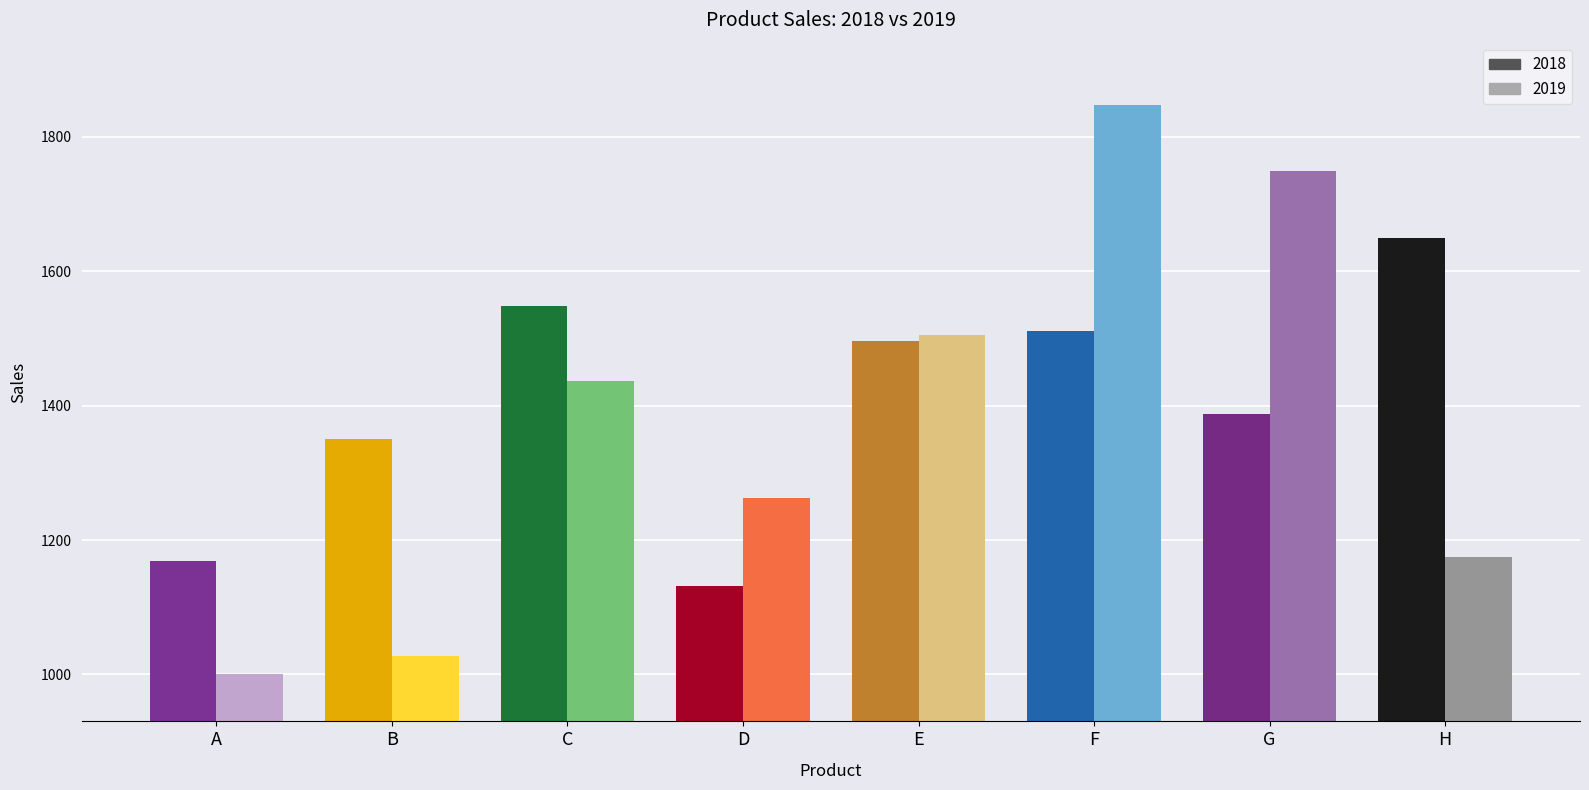

Reading left to right, list all the values displayed in this chart.

2018: 1169	1351	1549	1131	1496	1511	1387	1649
2019: 1000	1028	1436	1263	1505	1848	1749	1174